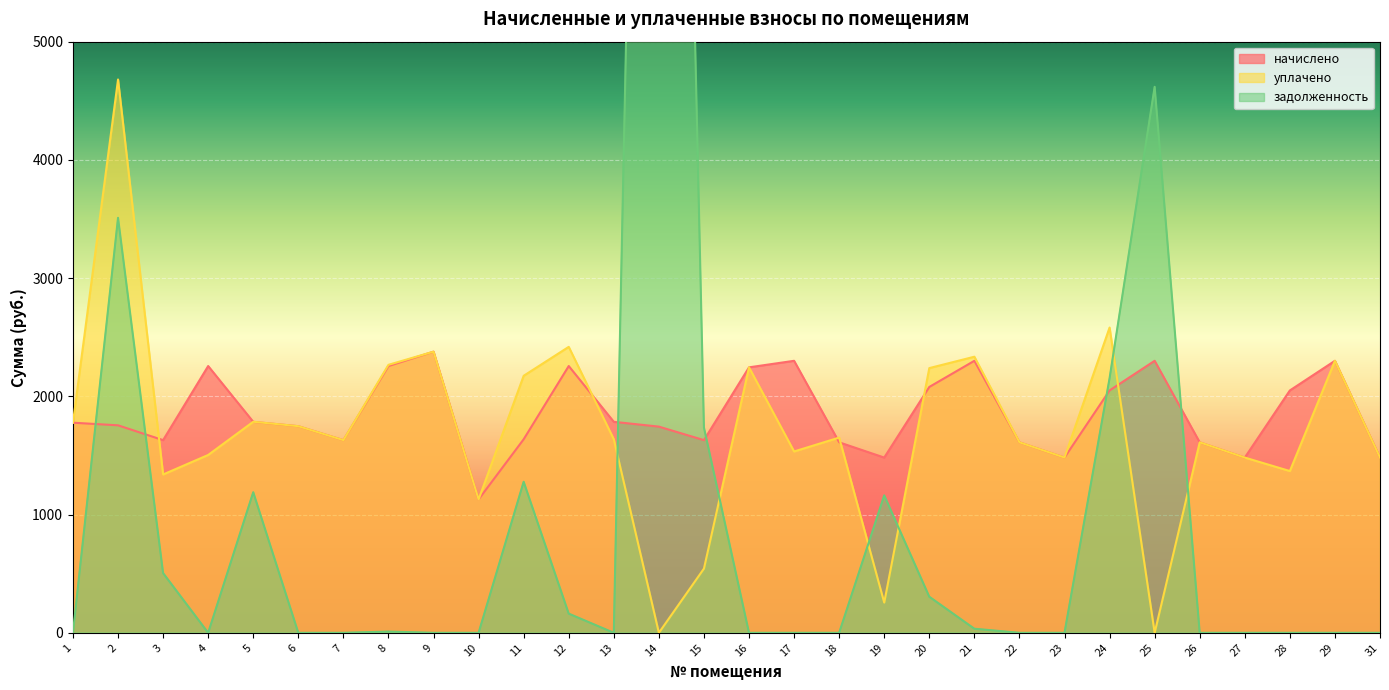

How many intersections are there between начислено and задолженность?

6